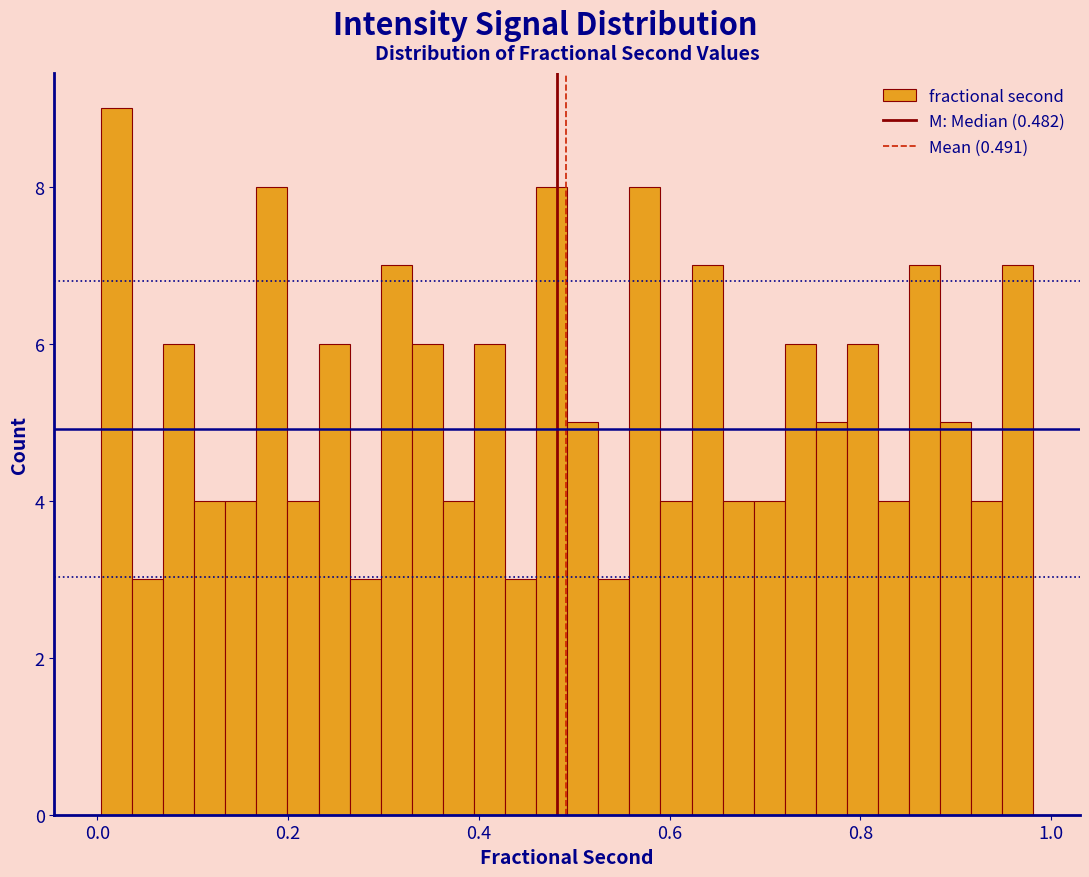

Read against the x-axis, roughly where is the centre of the tallest bar?

0.02